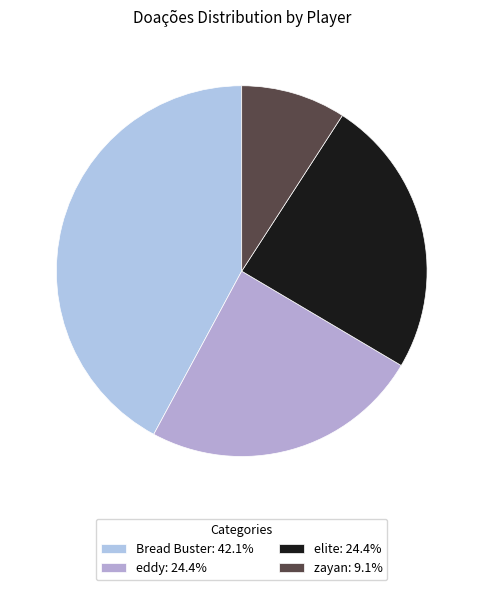

How many segments does this pie chart have?

4